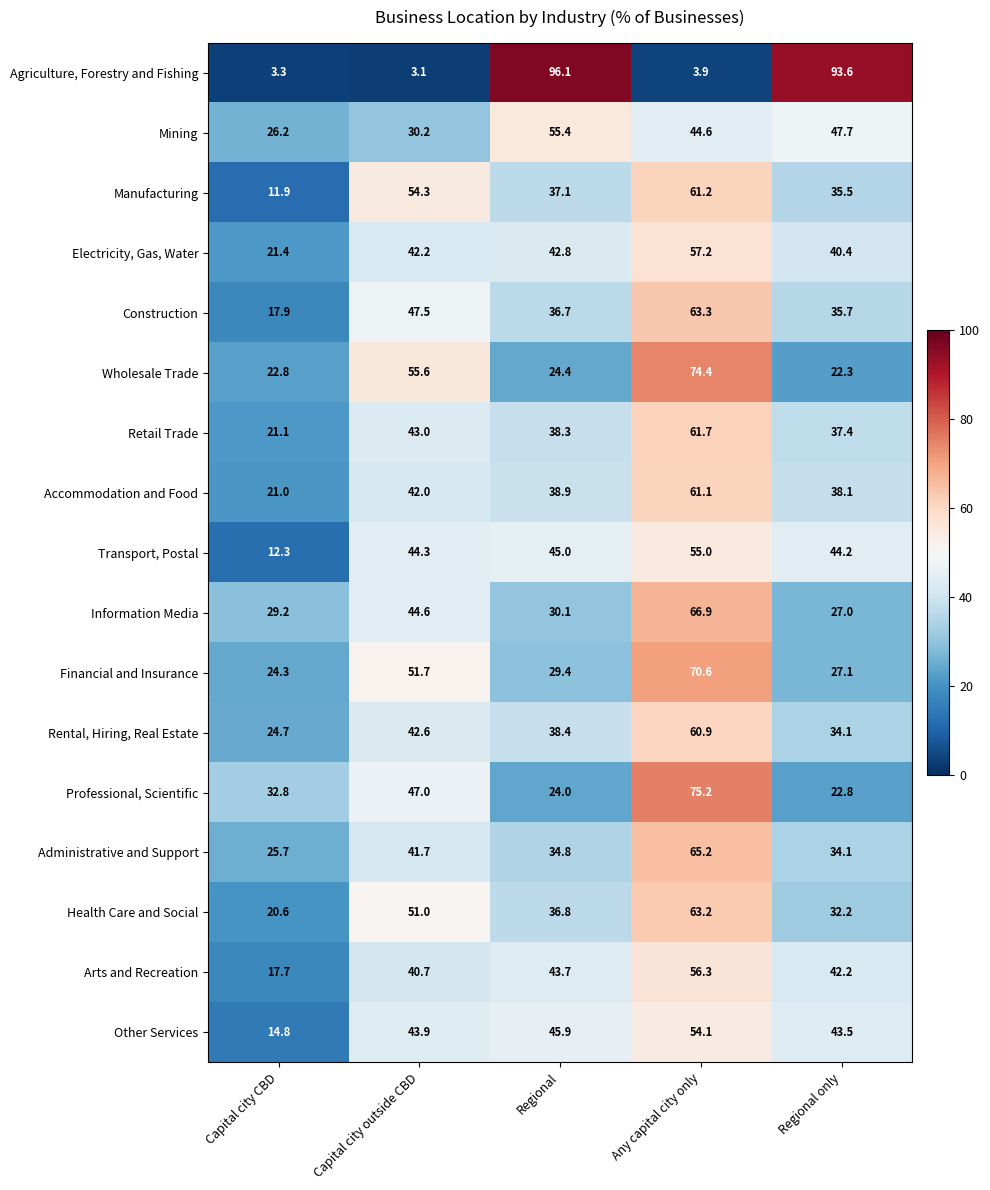

Which series has the widest spread of values?

Agriculture, Forestry and Fishing